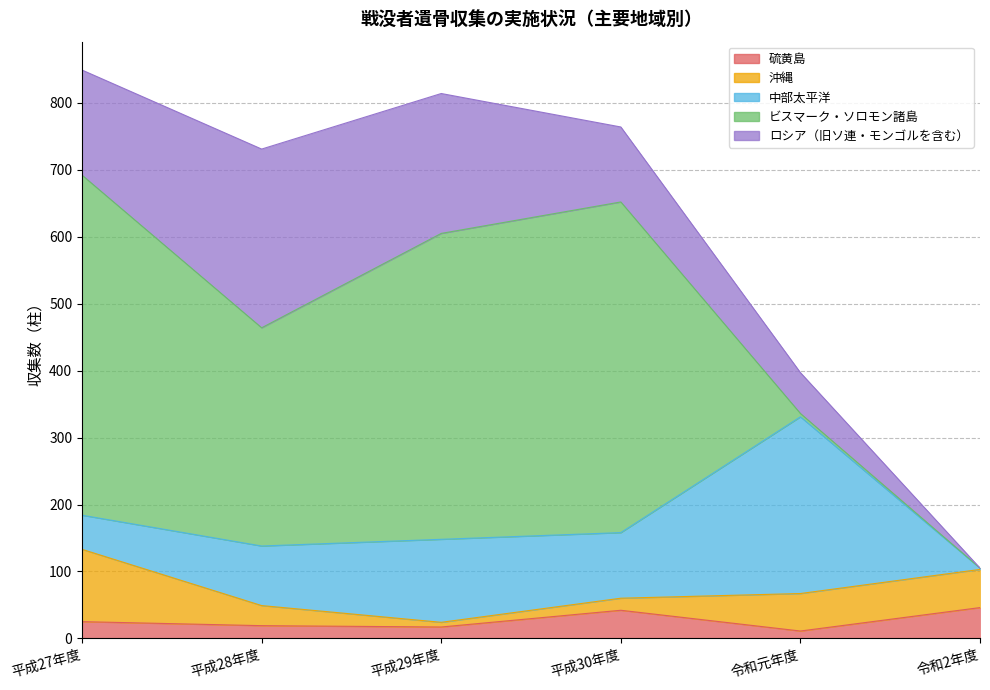

How many intersections are there between 沖縄 and 中部太平洋?

2